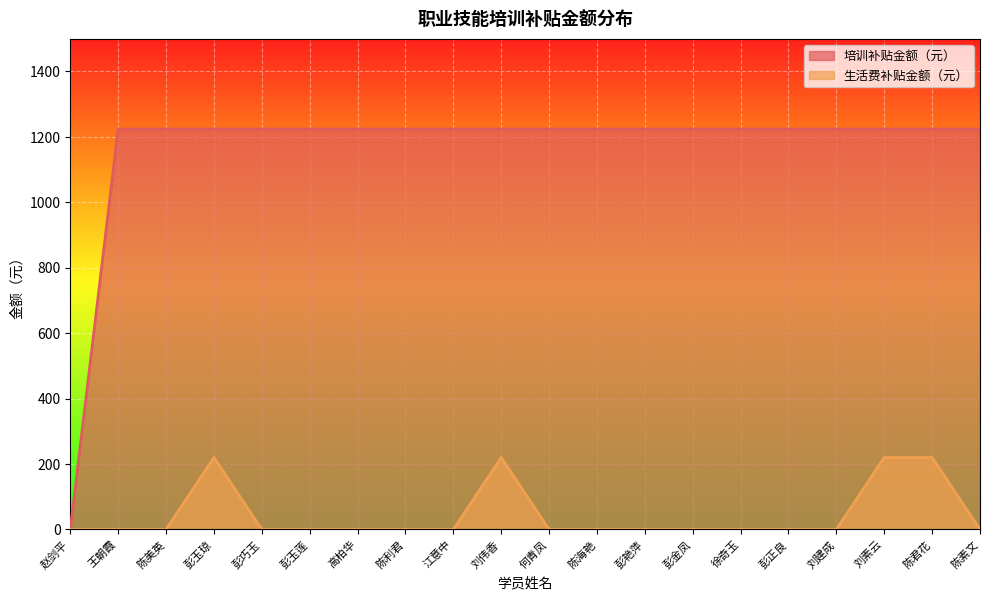

Which series has the largest total across all categories?

培训补贴金额（元）